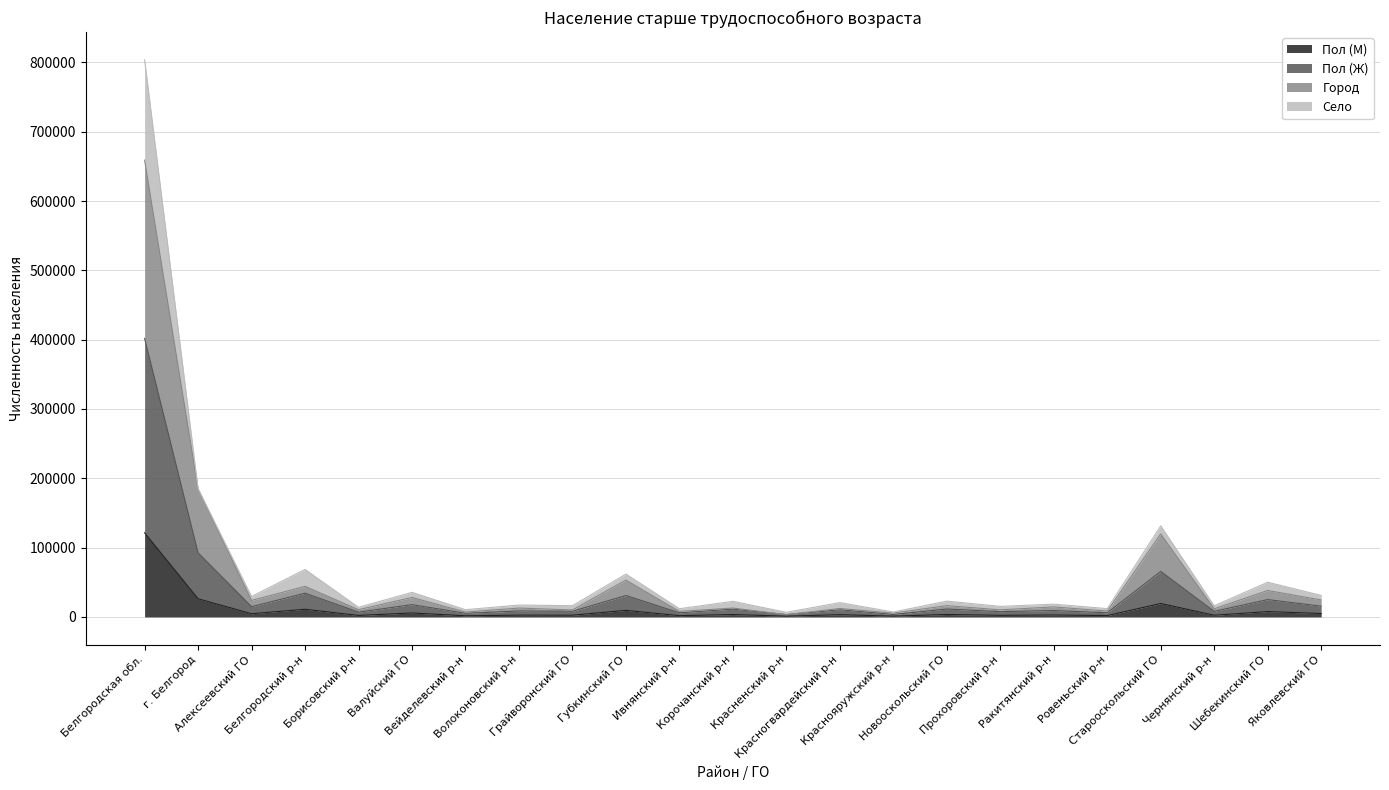

What is the maximum value for Пол (М)?

121358